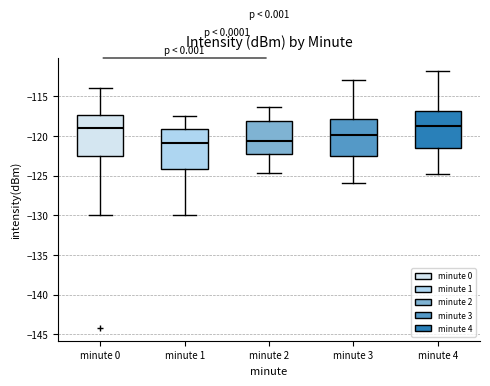

Reading left to right, transcribe this box plot: for each box, give where its median line is, the range the box spans, and where its two whiskers end, as read against the y-axis. The values are not printed on the chart, so give them approximately, as read against the axis.

minute 0: median -119.0, box -122.5 to -117.5, whiskers -130.0 to -114.0
minute 1: median -121.0, box -124.0 to -119.0, whiskers -130.0 to -117.5
minute 2: median -120.5, box -122.5 to -118.0, whiskers -124.5 to -116.5
minute 3: median -120.0, box -122.5 to -118.0, whiskers -126.0 to -113.0
minute 4: median -119.0, box -121.5 to -117.0, whiskers -125.0 to -112.0